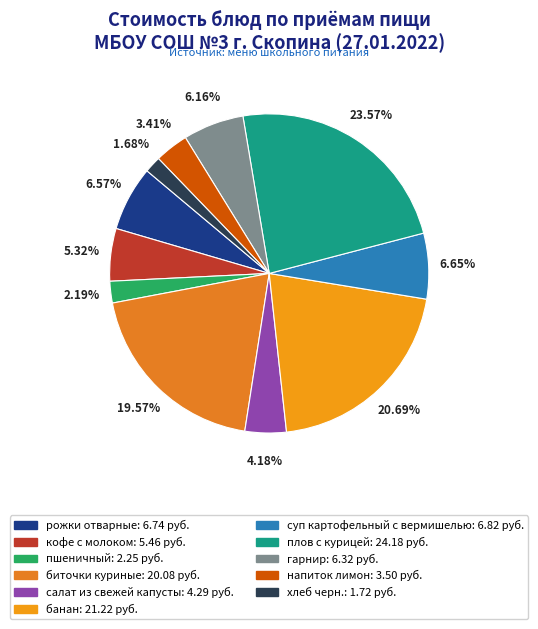

True or false: плов с курицей accounts for 9% of the total.

False